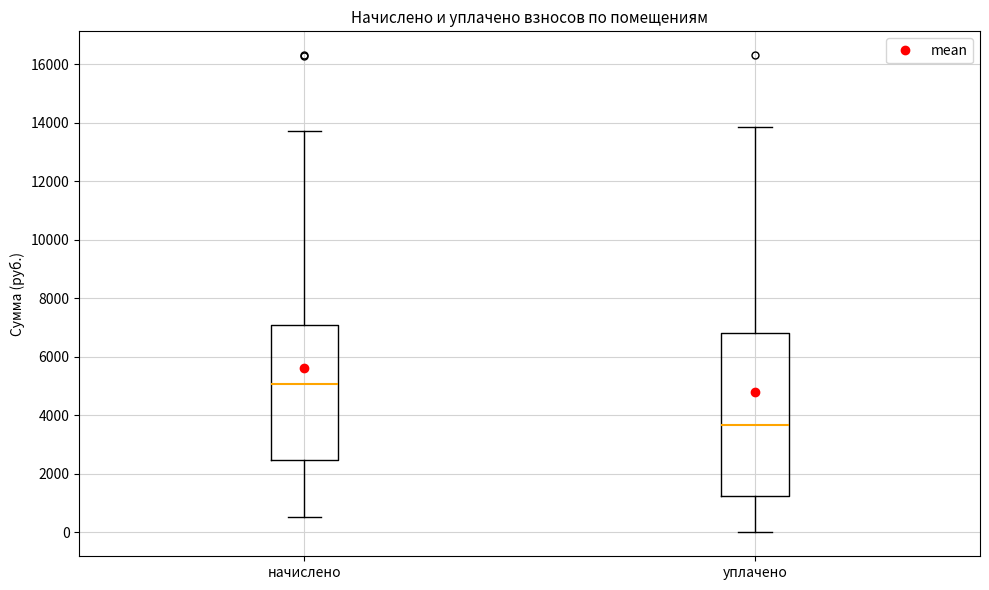

Which box's median line is the highest?

начислено